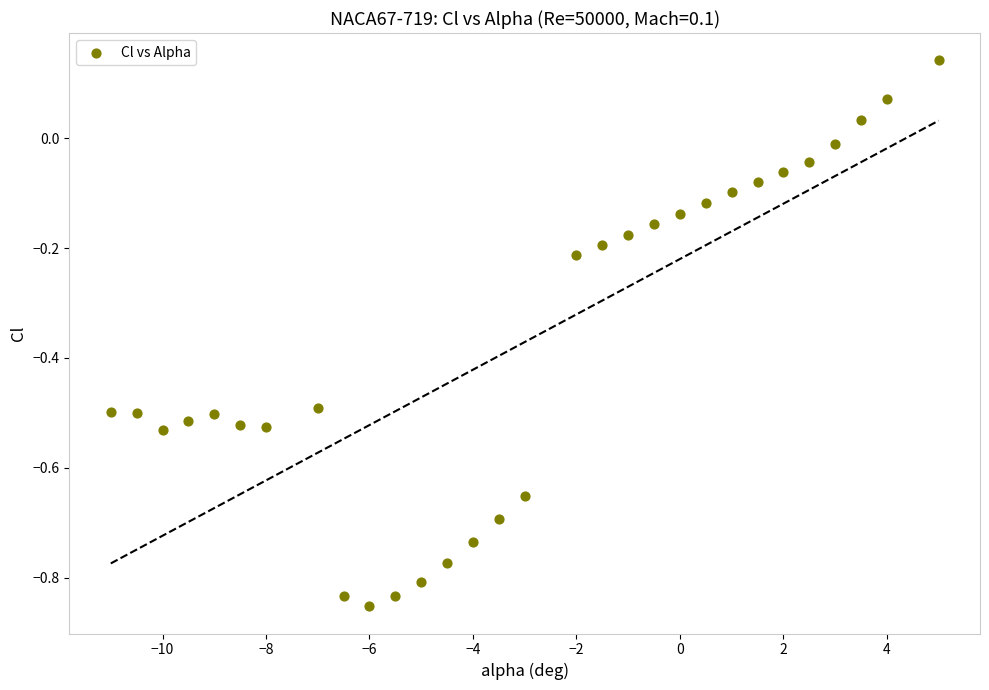

What is the range of X values (max minus min)?

16.0